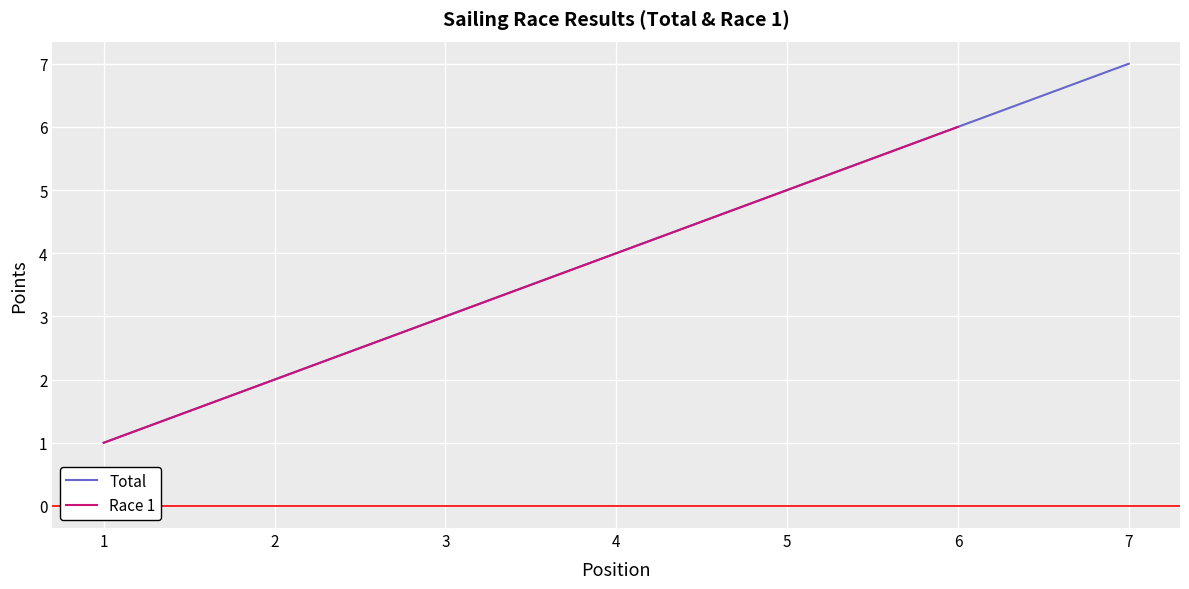

True or false: Race 1 has a value of 1 at 1.

True